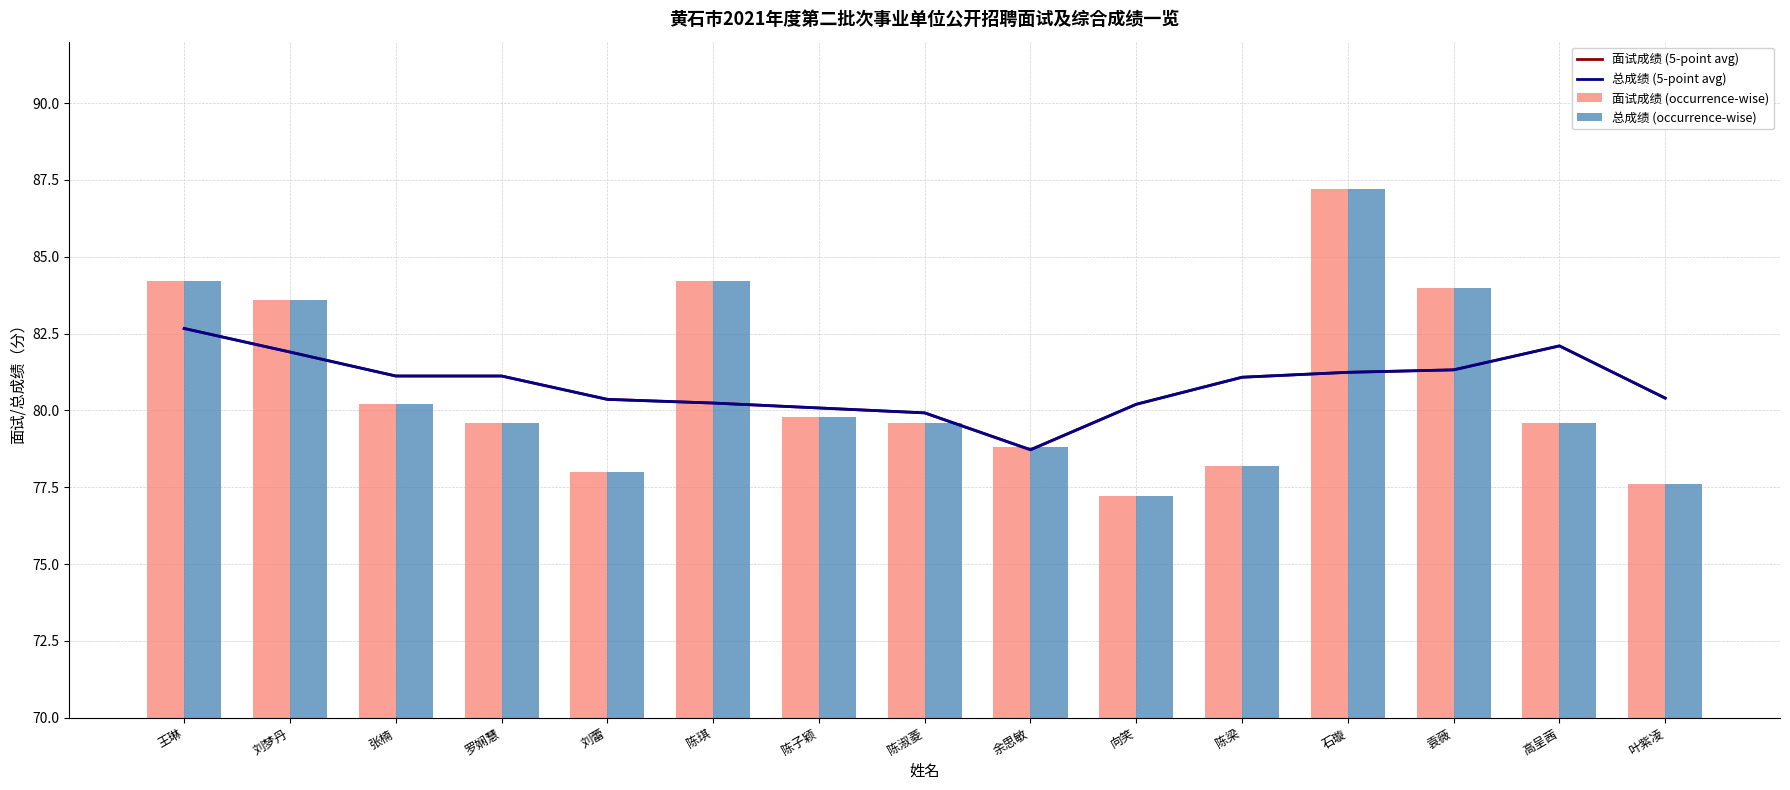

Are the bars grouped side by side (vs. stacked)?

Yes